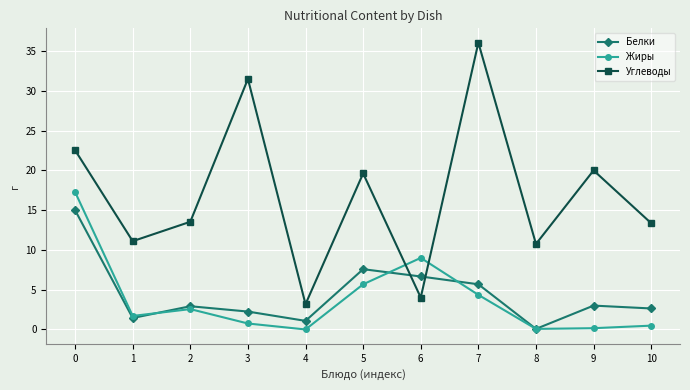

How many data points does each series have?

11